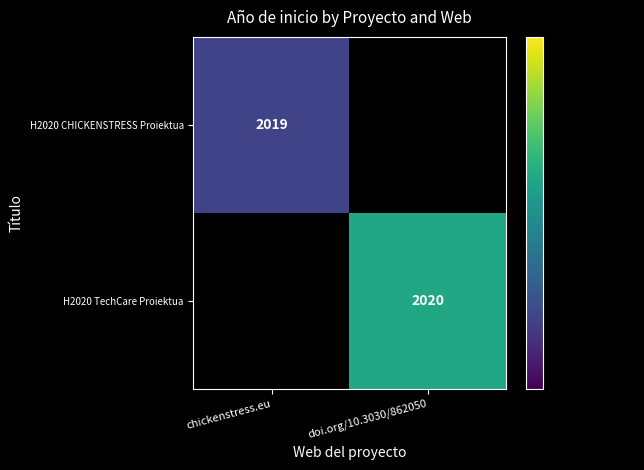

What is the total value across all series at chickenstress.eu?

2019